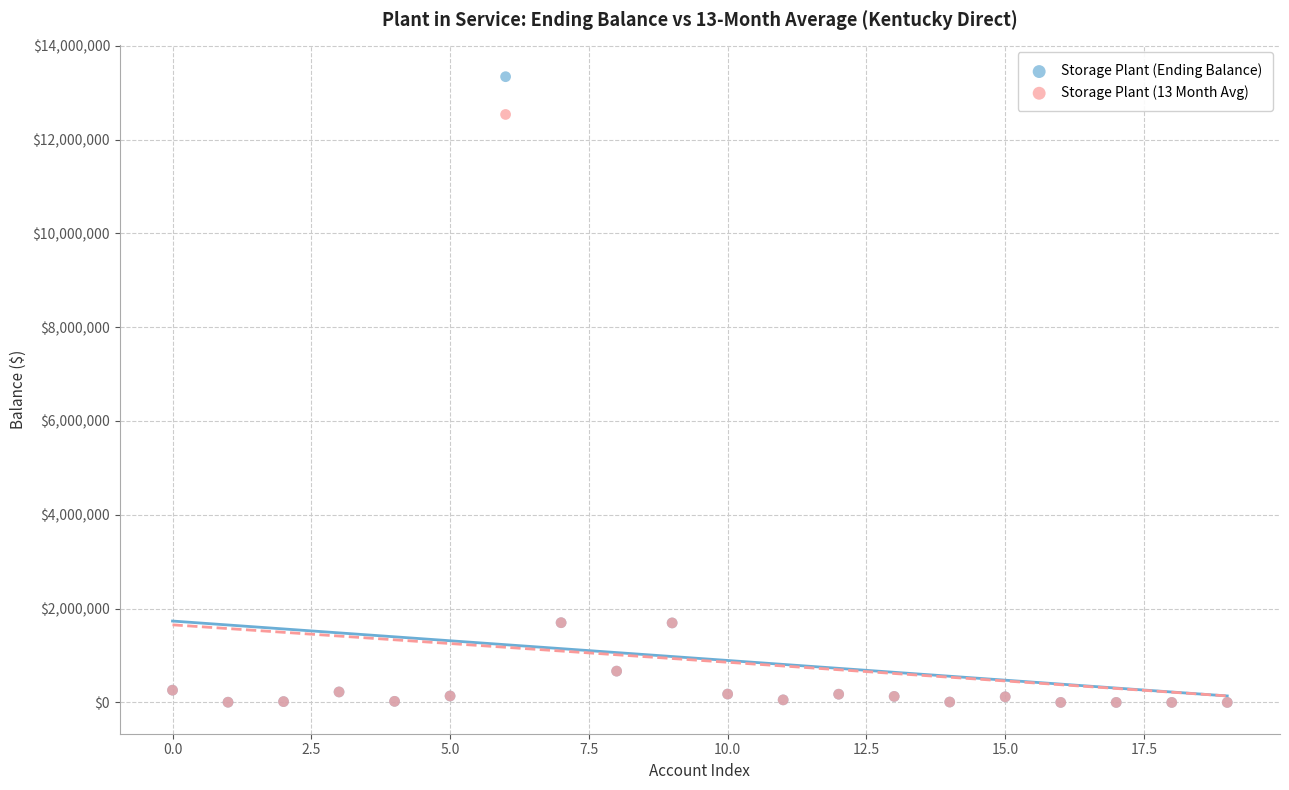

Which series has the widest spread of Y values?

Storage Plant (Ending Balance)